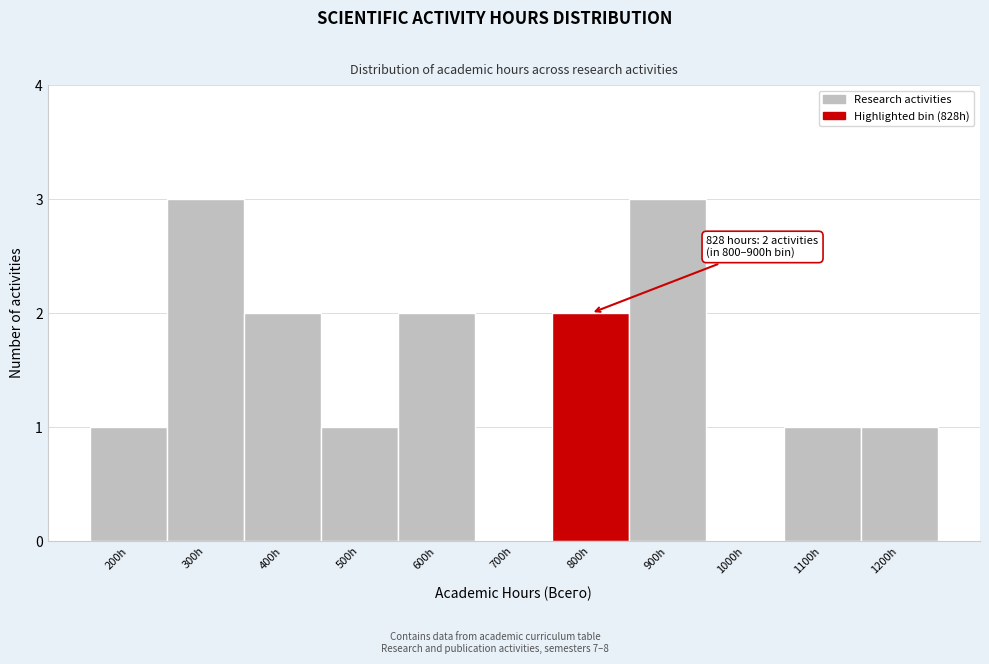

Reading right to left, list all the values displayed in this chart.

1200h=1	1100h=1	1000h=0	900h=3	800h=2	700h=0	600h=2	500h=1	400h=2	300h=3	200h=1